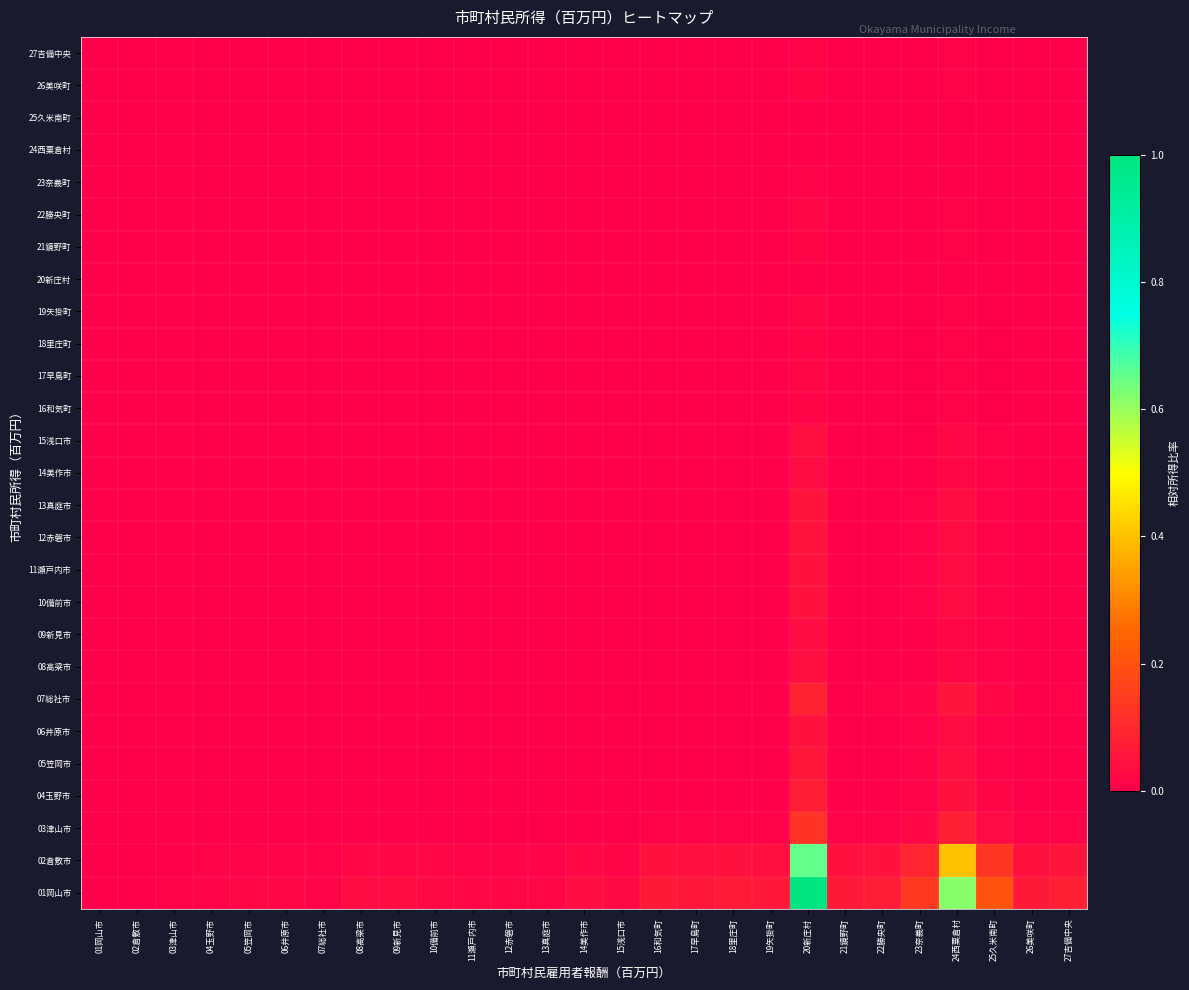

Reading right to left, transcribe all the data shown in this chart.

01岡山市: 27吉備中央=0.1	26美咲町=0.1	25久米南町=0.2	24西粟倉村=0.6	23奈義町=0.1	22勝央町=0.1	21鏡野町=0.1	20新庄村=1.0	19矢掛町=0.1	18里庄町=0.1	17早島町=0.1	16和気町=0.1	15浅口市=0.0	14美作市=0.0	13真庭市=0.0	12赤磐市=0.0	11瀬戸内市=0.0	10備前市=0.0	09新見市=0.0	08高梁市=0.0	07総社市=0.0	06井原市=0.0	05笠岡市=0.0	04玉野市=0.0	03津山市=0.0	02倉敷市=0.0	01岡山市=0.0
02倉敷市: 27吉備中央=0.1	26美咲町=0.0	25久米南町=0.1	24西粟倉村=0.4	23奈義町=0.1	22勝央町=0.0	21鏡野町=0.0	20新庄村=0.7	19矢掛町=0.0	18里庄町=0.0	17早島町=0.0	16和気町=0.0	15浅口市=0.0	14美作市=0.0	13真庭市=0.0	12赤磐市=0.0	11瀬戸内市=0.0	10備前市=0.0	09新見市=0.0	08高梁市=0.0	07総社市=0.0	06井原市=0.0	05笠岡市=0.0	04玉野市=0.0	03津山市=0.0	02倉敷市=0.0	01岡山市=0.0
03津山市: 27吉備中央=0.0	26美咲町=0.0	25久米南町=0.0	24西粟倉村=0.1	23奈義町=0.0	22勝央町=0.0	21鏡野町=0.0	20新庄村=0.1	19矢掛町=0.0	18里庄町=0.0	17早島町=0.0	16和気町=0.0	15浅口市=0.0	14美作市=0.0	13真庭市=0.0	12赤磐市=0.0	11瀬戸内市=0.0	10備前市=0.0	09新見市=0.0	08高梁市=0.0	07総社市=0.0	06井原市=0.0	05笠岡市=0.0	04玉野市=0.0	03津山市=0.0	02倉敷市=0.0	01岡山市=0.0
04玉野市: 27吉備中央=0.0	26美咲町=0.0	25久米南町=0.0	24西粟倉村=0.0	23奈義町=0.0	22勝央町=0.0	21鏡野町=0.0	20新庄村=0.1	19矢掛町=0.0	18里庄町=0.0	17早島町=0.0	16和気町=0.0	15浅口市=0.0	14美作市=0.0	13真庭市=0.0	12赤磐市=0.0	11瀬戸内市=0.0	10備前市=0.0	09新見市=0.0	08高梁市=0.0	07総社市=0.0	06井原市=0.0	05笠岡市=0.0	04玉野市=0.0	03津山市=0.0	02倉敷市=0.0	01岡山市=0.0
05笠岡市: 27吉備中央=0.0	26美咲町=0.0	25久米南町=0.0	24西粟倉村=0.0	23奈義町=0.0	22勝央町=0.0	21鏡野町=0.0	20新庄村=0.1	19矢掛町=0.0	18里庄町=0.0	17早島町=0.0	16和気町=0.0	15浅口市=0.0	14美作市=0.0	13真庭市=0.0	12赤磐市=0.0	11瀬戸内市=0.0	10備前市=0.0	09新見市=0.0	08高梁市=0.0	07総社市=0.0	06井原市=0.0	05笠岡市=0.0	04玉野市=0.0	03津山市=0.0	02倉敷市=0.0	01岡山市=0.0
06井原市: 27吉備中央=0.0	26美咲町=0.0	25久米南町=0.0	24西粟倉村=0.0	23奈義町=0.0	22勝央町=0.0	21鏡野町=0.0	20新庄村=0.0	19矢掛町=0.0	18里庄町=0.0	17早島町=0.0	16和気町=0.0	15浅口市=0.0	14美作市=0.0	13真庭市=0.0	12赤磐市=0.0	11瀬戸内市=0.0	10備前市=0.0	09新見市=0.0	08高梁市=0.0	07総社市=0.0	06井原市=0.0	05笠岡市=0.0	04玉野市=0.0	03津山市=0.0	02倉敷市=0.0	01岡山市=0.0
07総社市: 27吉備中央=0.0	26美咲町=0.0	25久米南町=0.0	24西粟倉村=0.1	23奈義町=0.0	22勝央町=0.0	21鏡野町=0.0	20新庄村=0.1	19矢掛町=0.0	18里庄町=0.0	17早島町=0.0	16和気町=0.0	15浅口市=0.0	14美作市=0.0	13真庭市=0.0	12赤磐市=0.0	11瀬戸内市=0.0	10備前市=0.0	09新見市=0.0	08高梁市=0.0	07総社市=0.0	06井原市=0.0	05笠岡市=0.0	04玉野市=0.0	03津山市=0.0	02倉敷市=0.0	01岡山市=0.0
08高梁市: 27吉備中央=0.0	26美咲町=0.0	25久米南町=0.0	24西粟倉村=0.0	23奈義町=0.0	22勝央町=0.0	21鏡野町=0.0	20新庄村=0.0	19矢掛町=0.0	18里庄町=0.0	17早島町=0.0	16和気町=0.0	15浅口市=0.0	14美作市=0.0	13真庭市=0.0	12赤磐市=0.0	11瀬戸内市=0.0	10備前市=0.0	09新見市=0.0	08高梁市=0.0	07総社市=0.0	06井原市=0.0	05笠岡市=0.0	04玉野市=0.0	03津山市=0.0	02倉敷市=0.0	01岡山市=0.0
09新見市: 27吉備中央=0.0	26美咲町=0.0	25久米南町=0.0	24西粟倉村=0.0	23奈義町=0.0	22勝央町=0.0	21鏡野町=0.0	20新庄村=0.0	19矢掛町=0.0	18里庄町=0.0	17早島町=0.0	16和気町=0.0	15浅口市=0.0	14美作市=0.0	13真庭市=0.0	12赤磐市=0.0	11瀬戸内市=0.0	10備前市=0.0	09新見市=0.0	08高梁市=0.0	07総社市=0.0	06井原市=0.0	05笠岡市=0.0	04玉野市=0.0	03津山市=0.0	02倉敷市=0.0	01岡山市=0.0
10備前市: 27吉備中央=0.0	26美咲町=0.0	25久米南町=0.0	24西粟倉村=0.0	23奈義町=0.0	22勝央町=0.0	21鏡野町=0.0	20新庄村=0.0	19矢掛町=0.0	18里庄町=0.0	17早島町=0.0	16和気町=0.0	15浅口市=0.0	14美作市=0.0	13真庭市=0.0	12赤磐市=0.0	11瀬戸内市=0.0	10備前市=0.0	09新見市=0.0	08高梁市=0.0	07総社市=0.0	06井原市=0.0	05笠岡市=0.0	04玉野市=0.0	03津山市=0.0	02倉敷市=0.0	01岡山市=0.0
11瀬戸内市: 27吉備中央=0.0	26美咲町=0.0	25久米南町=0.0	24西粟倉村=0.0	23奈義町=0.0	22勝央町=0.0	21鏡野町=0.0	20新庄村=0.0	19矢掛町=0.0	18里庄町=0.0	17早島町=0.0	16和気町=0.0	15浅口市=0.0	14美作市=0.0	13真庭市=0.0	12赤磐市=0.0	11瀬戸内市=0.0	10備前市=0.0	09新見市=0.0	08高梁市=0.0	07総社市=0.0	06井原市=0.0	05笠岡市=0.0	04玉野市=0.0	03津山市=0.0	02倉敷市=0.0	01岡山市=0.0
12赤磐市: 27吉備中央=0.0	26美咲町=0.0	25久米南町=0.0	24西粟倉村=0.0	23奈義町=0.0	22勝央町=0.0	21鏡野町=0.0	20新庄村=0.0	19矢掛町=0.0	18里庄町=0.0	17早島町=0.0	16和気町=0.0	15浅口市=0.0	14美作市=0.0	13真庭市=0.0	12赤磐市=0.0	11瀬戸内市=0.0	10備前市=0.0	09新見市=0.0	08高梁市=0.0	07総社市=0.0	06井原市=0.0	05笠岡市=0.0	04玉野市=0.0	03津山市=0.0	02倉敷市=0.0	01岡山市=0.0
13真庭市: 27吉備中央=0.0	26美咲町=0.0	25久米南町=0.0	24西粟倉村=0.0	23奈義町=0.0	22勝央町=0.0	21鏡野町=0.0	20新庄村=0.1	19矢掛町=0.0	18里庄町=0.0	17早島町=0.0	16和気町=0.0	15浅口市=0.0	14美作市=0.0	13真庭市=0.0	12赤磐市=0.0	11瀬戸内市=0.0	10備前市=0.0	09新見市=0.0	08高梁市=0.0	07総社市=0.0	06井原市=0.0	05笠岡市=0.0	04玉野市=0.0	03津山市=0.0	02倉敷市=0.0	01岡山市=0.0
14美作市: 27吉備中央=0.0	26美咲町=0.0	25久米南町=0.0	24西粟倉村=0.0	23奈義町=0.0	22勝央町=0.0	21鏡野町=0.0	20新庄村=0.0	19矢掛町=0.0	18里庄町=0.0	17早島町=0.0	16和気町=0.0	15浅口市=0.0	14美作市=0.0	13真庭市=0.0	12赤磐市=0.0	11瀬戸内市=0.0	10備前市=0.0	09新見市=0.0	08高梁市=0.0	07総社市=0.0	06井原市=0.0	05笠岡市=0.0	04玉野市=0.0	03津山市=0.0	02倉敷市=0.0	01岡山市=0.0
15浅口市: 27吉備中央=0.0	26美咲町=0.0	25久米南町=0.0	24西粟倉村=0.0	23奈義町=0.0	22勝央町=0.0	21鏡野町=0.0	20新庄村=0.0	19矢掛町=0.0	18里庄町=0.0	17早島町=0.0	16和気町=0.0	15浅口市=0.0	14美作市=0.0	13真庭市=0.0	12赤磐市=0.0	11瀬戸内市=0.0	10備前市=0.0	09新見市=0.0	08高梁市=0.0	07総社市=0.0	06井原市=0.0	05笠岡市=0.0	04玉野市=0.0	03津山市=0.0	02倉敷市=0.0	01岡山市=0.0
16和気町: 27吉備中央=0.0	26美咲町=0.0	25久米南町=0.0	24西粟倉村=0.0	23奈義町=0.0	22勝央町=0.0	21鏡野町=0.0	20新庄村=0.0	19矢掛町=0.0	18里庄町=0.0	17早島町=0.0	16和気町=0.0	15浅口市=0.0	14美作市=0.0	13真庭市=0.0	12赤磐市=0.0	11瀬戸内市=0.0	10備前市=0.0	09新見市=0.0	08高梁市=0.0	07総社市=0.0	06井原市=0.0	05笠岡市=0.0	04玉野市=0.0	03津山市=0.0	02倉敷市=0.0	01岡山市=0.0
17早島町: 27吉備中央=0.0	26美咲町=0.0	25久米南町=0.0	24西粟倉村=0.0	23奈義町=0.0	22勝央町=0.0	21鏡野町=0.0	20新庄村=0.0	19矢掛町=0.0	18里庄町=0.0	17早島町=0.0	16和気町=0.0	15浅口市=0.0	14美作市=0.0	13真庭市=0.0	12赤磐市=0.0	11瀬戸内市=0.0	10備前市=0.0	09新見市=0.0	08高梁市=0.0	07総社市=0.0	06井原市=0.0	05笠岡市=0.0	04玉野市=0.0	03津山市=0.0	02倉敷市=0.0	01岡山市=0.0
18里庄町: 27吉備中央=0.0	26美咲町=0.0	25久米南町=0.0	24西粟倉村=0.0	23奈義町=0.0	22勝央町=0.0	21鏡野町=0.0	20新庄村=0.0	19矢掛町=0.0	18里庄町=0.0	17早島町=0.0	16和気町=0.0	15浅口市=0.0	14美作市=0.0	13真庭市=0.0	12赤磐市=0.0	11瀬戸内市=0.0	10備前市=0.0	09新見市=0.0	08高梁市=0.0	07総社市=0.0	06井原市=0.0	05笠岡市=0.0	04玉野市=0.0	03津山市=0.0	02倉敷市=0.0	01岡山市=0.0
19矢掛町: 27吉備中央=0.0	26美咲町=0.0	25久米南町=0.0	24西粟倉村=0.0	23奈義町=0.0	22勝央町=0.0	21鏡野町=0.0	20新庄村=0.0	19矢掛町=0.0	18里庄町=0.0	17早島町=0.0	16和気町=0.0	15浅口市=0.0	14美作市=0.0	13真庭市=0.0	12赤磐市=0.0	11瀬戸内市=0.0	10備前市=0.0	09新見市=0.0	08高梁市=0.0	07総社市=0.0	06井原市=0.0	05笠岡市=0.0	04玉野市=0.0	03津山市=0.0	02倉敷市=0.0	01岡山市=0.0
20新庄村: 27吉備中央=0.0	26美咲町=0.0	25久米南町=0.0	24西粟倉村=0.0	23奈義町=0.0	22勝央町=0.0	21鏡野町=0.0	20新庄村=0.0	19矢掛町=0.0	18里庄町=0.0	17早島町=0.0	16和気町=0.0	15浅口市=0.0	14美作市=0.0	13真庭市=0.0	12赤磐市=0.0	11瀬戸内市=0.0	10備前市=0.0	09新見市=0.0	08高梁市=0.0	07総社市=0.0	06井原市=0.0	05笠岡市=0.0	04玉野市=0.0	03津山市=0.0	02倉敷市=0.0	01岡山市=0.0
21鏡野町: 27吉備中央=0.0	26美咲町=0.0	25久米南町=0.0	24西粟倉村=0.0	23奈義町=0.0	22勝央町=0.0	21鏡野町=0.0	20新庄村=0.0	19矢掛町=0.0	18里庄町=0.0	17早島町=0.0	16和気町=0.0	15浅口市=0.0	14美作市=0.0	13真庭市=0.0	12赤磐市=0.0	11瀬戸内市=0.0	10備前市=0.0	09新見市=0.0	08高梁市=0.0	07総社市=0.0	06井原市=0.0	05笠岡市=0.0	04玉野市=0.0	03津山市=0.0	02倉敷市=0.0	01岡山市=0.0
22勝央町: 27吉備中央=0.0	26美咲町=0.0	25久米南町=0.0	24西粟倉村=0.0	23奈義町=0.0	22勝央町=0.0	21鏡野町=0.0	20新庄村=0.0	19矢掛町=0.0	18里庄町=0.0	17早島町=0.0	16和気町=0.0	15浅口市=0.0	14美作市=0.0	13真庭市=0.0	12赤磐市=0.0	11瀬戸内市=0.0	10備前市=0.0	09新見市=0.0	08高梁市=0.0	07総社市=0.0	06井原市=0.0	05笠岡市=0.0	04玉野市=0.0	03津山市=0.0	02倉敷市=0.0	01岡山市=0.0
23奈義町: 27吉備中央=0.0	26美咲町=0.0	25久米南町=0.0	24西粟倉村=0.0	23奈義町=0.0	22勝央町=0.0	21鏡野町=0.0	20新庄村=0.0	19矢掛町=0.0	18里庄町=0.0	17早島町=0.0	16和気町=0.0	15浅口市=0.0	14美作市=0.0	13真庭市=0.0	12赤磐市=0.0	11瀬戸内市=0.0	10備前市=0.0	09新見市=0.0	08高梁市=0.0	07総社市=0.0	06井原市=0.0	05笠岡市=0.0	04玉野市=0.0	03津山市=0.0	02倉敷市=0.0	01岡山市=0.0
24西粟倉村: 27吉備中央=0.0	26美咲町=0.0	25久米南町=0.0	24西粟倉村=0.0	23奈義町=0.0	22勝央町=0.0	21鏡野町=0.0	20新庄村=0.0	19矢掛町=0.0	18里庄町=0.0	17早島町=0.0	16和気町=0.0	15浅口市=0.0	14美作市=0.0	13真庭市=0.0	12赤磐市=0.0	11瀬戸内市=0.0	10備前市=0.0	09新見市=0.0	08高梁市=0.0	07総社市=0.0	06井原市=0.0	05笠岡市=0.0	04玉野市=0.0	03津山市=0.0	02倉敷市=0.0	01岡山市=0.0
25久米南町: 27吉備中央=0.0	26美咲町=0.0	25久米南町=0.0	24西粟倉村=0.0	23奈義町=0.0	22勝央町=0.0	21鏡野町=0.0	20新庄村=0.0	19矢掛町=0.0	18里庄町=0.0	17早島町=0.0	16和気町=0.0	15浅口市=0.0	14美作市=0.0	13真庭市=0.0	12赤磐市=0.0	11瀬戸内市=0.0	10備前市=0.0	09新見市=0.0	08高梁市=0.0	07総社市=0.0	06井原市=0.0	05笠岡市=0.0	04玉野市=0.0	03津山市=0.0	02倉敷市=0.0	01岡山市=0.0
26美咲町: 27吉備中央=0.0	26美咲町=0.0	25久米南町=0.0	24西粟倉村=0.0	23奈義町=0.0	22勝央町=0.0	21鏡野町=0.0	20新庄村=0.0	19矢掛町=0.0	18里庄町=0.0	17早島町=0.0	16和気町=0.0	15浅口市=0.0	14美作市=0.0	13真庭市=0.0	12赤磐市=0.0	11瀬戸内市=0.0	10備前市=0.0	09新見市=0.0	08高梁市=0.0	07総社市=0.0	06井原市=0.0	05笠岡市=0.0	04玉野市=0.0	03津山市=0.0	02倉敷市=0.0	01岡山市=0.0
27吉備中央: 27吉備中央=0.0	26美咲町=0.0	25久米南町=0.0	24西粟倉村=0.0	23奈義町=0.0	22勝央町=0.0	21鏡野町=0.0	20新庄村=0.0	19矢掛町=0.0	18里庄町=0.0	17早島町=0.0	16和気町=0.0	15浅口市=0.0	14美作市=0.0	13真庭市=0.0	12赤磐市=0.0	11瀬戸内市=0.0	10備前市=0.0	09新見市=0.0	08高梁市=0.0	07総社市=0.0	06井原市=0.0	05笠岡市=0.0	04玉野市=0.0	03津山市=0.0	02倉敷市=0.0	01岡山市=0.0